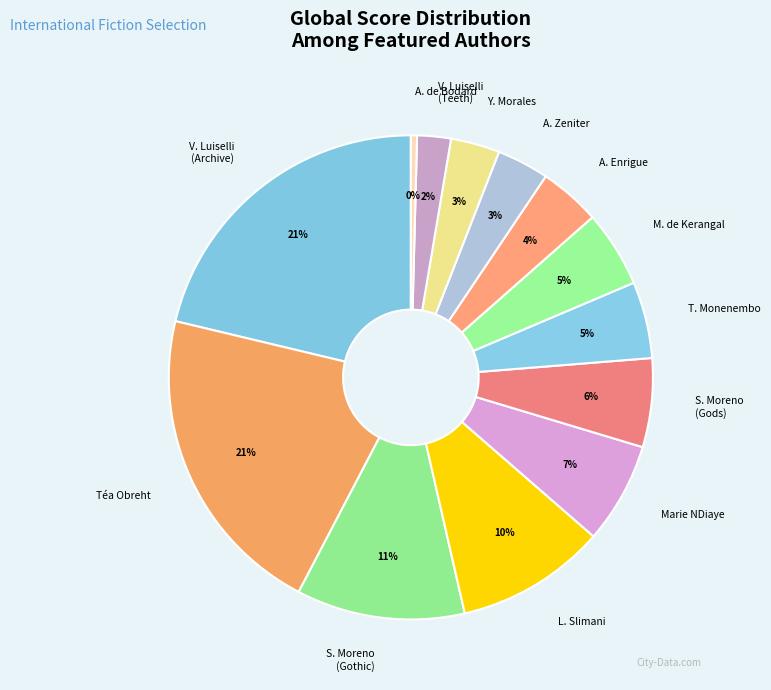

To the nearest percent, what is the difference between the largest and smallest slice percentages?

21%